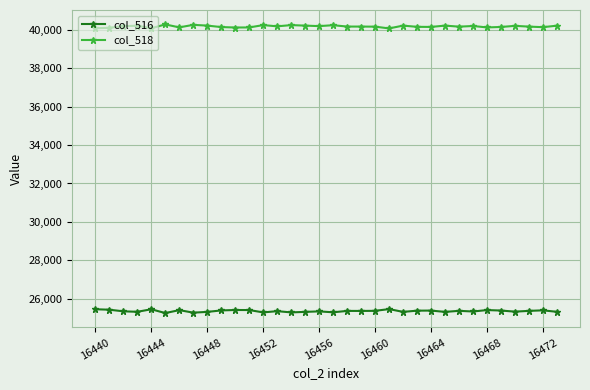

Is this an area chart (filled region under the line)?

No